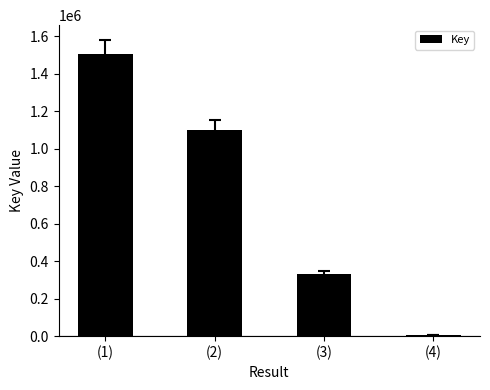

Where does the data first go above 1100691?

(1)